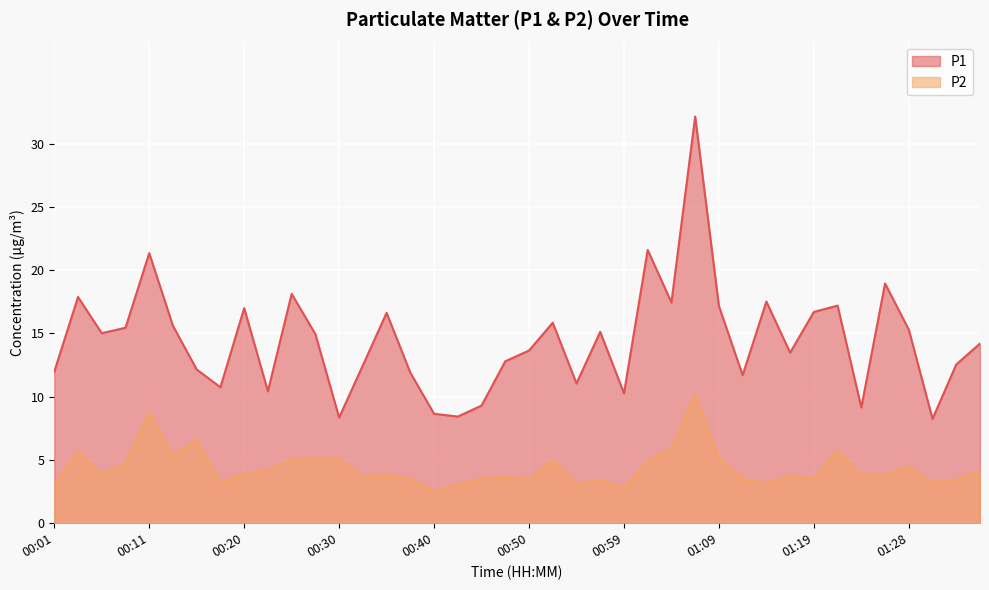

How many series are shown in this chart?

2